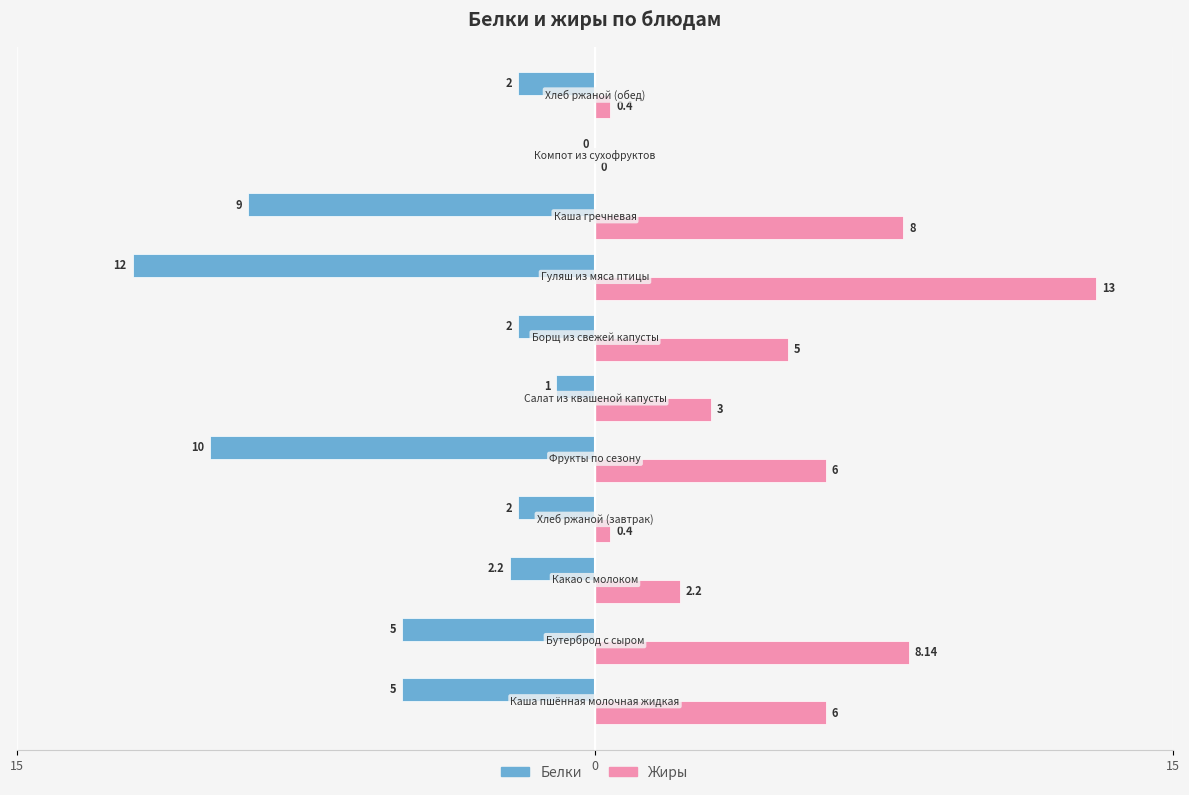

What are all the series names shown in the legend?

Белки, Жиры